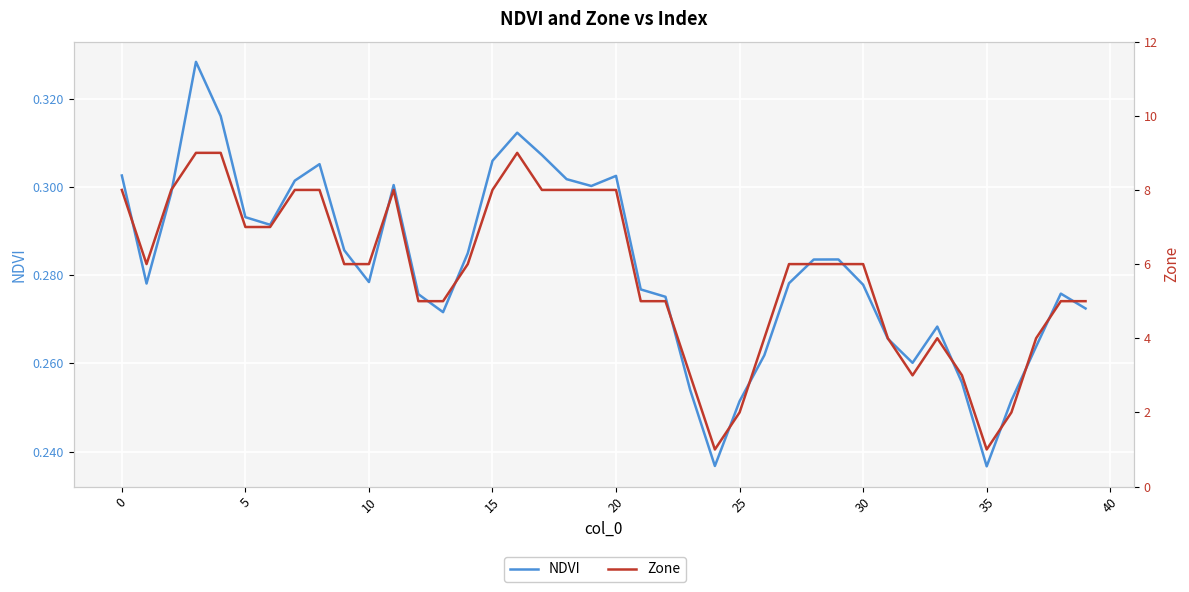

What is the minimum value for NDVI?

0.2